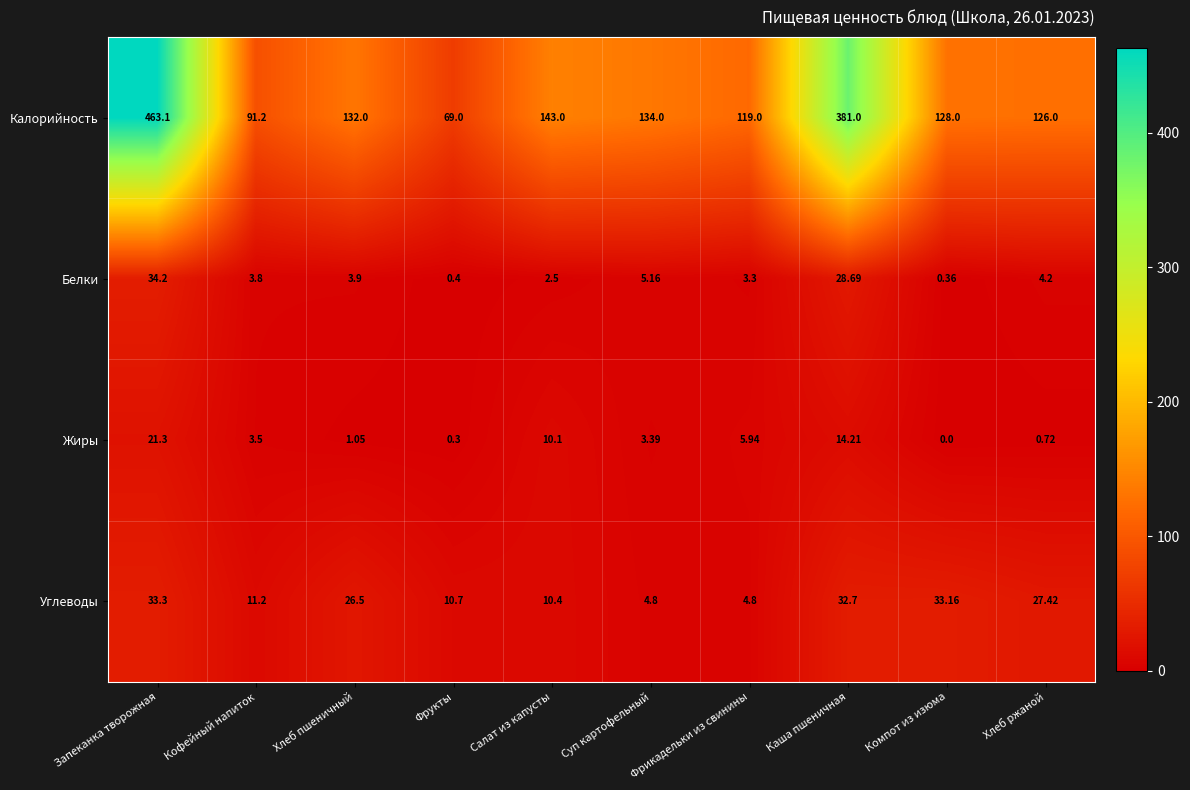

Which series changed the most between Фрукты and Компот из изюма?

Калорийность